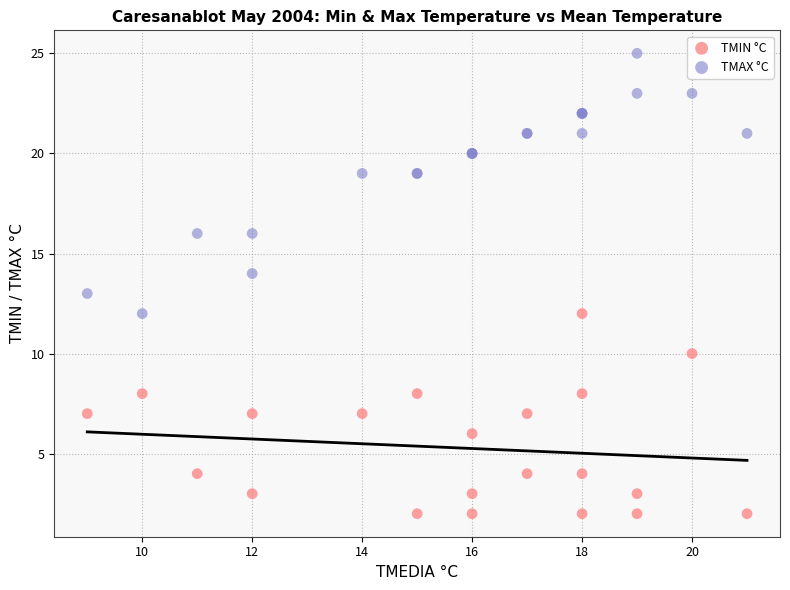

Which series has the widest spread of Y values?

TMAX °C